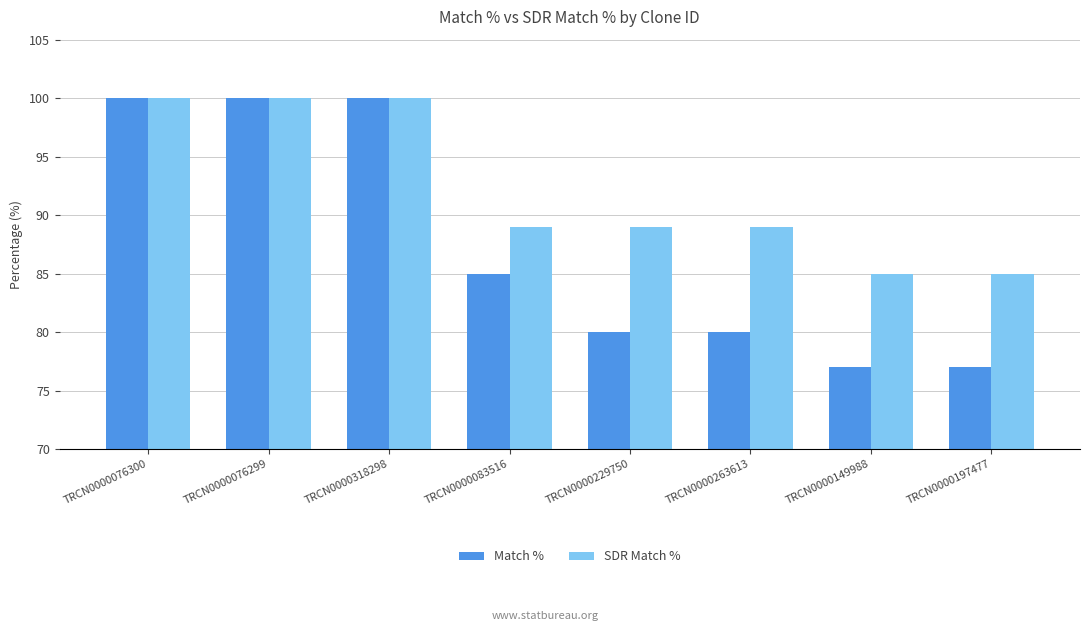

Rank the series by their average value, from lowest to highest.

Match %, SDR Match %